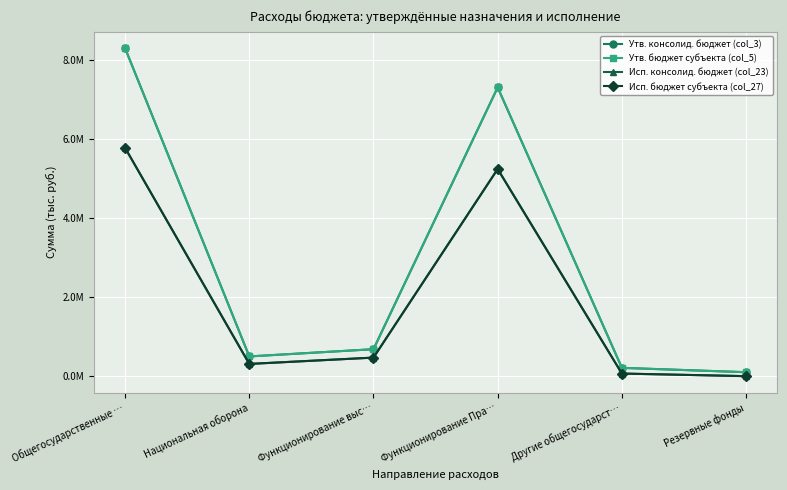

Reading right to left, transcribe all the data shown in this chart.

Утв. консолид. бюджет (col_3): 100000.0	210000.0	7302752.8	681657.0	498878.0	8294409.8
Утв. бюджет субъекта (col_5): 100000.0	210000.0	7302752.8	681657.0	498878.0	8294409.8
Исп. консолид. бюджет (col_23): 0.0	66000.0	5238528.5	469438.6	309096.8	5773967.2
Исп. бюджет субъекта (col_27): 0.0	66000.0	5238528.5	469438.6	309096.8	5773967.2